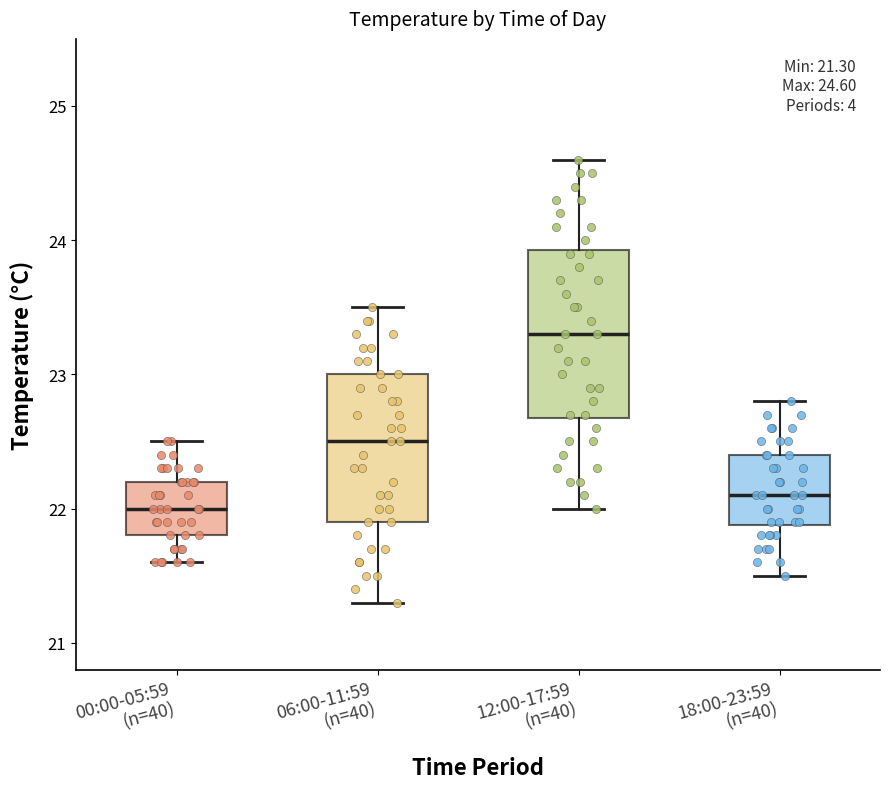

Comparing the boxes themselves (not the whiskers), which one is the tallest?

12:00-17:59 (n=40)